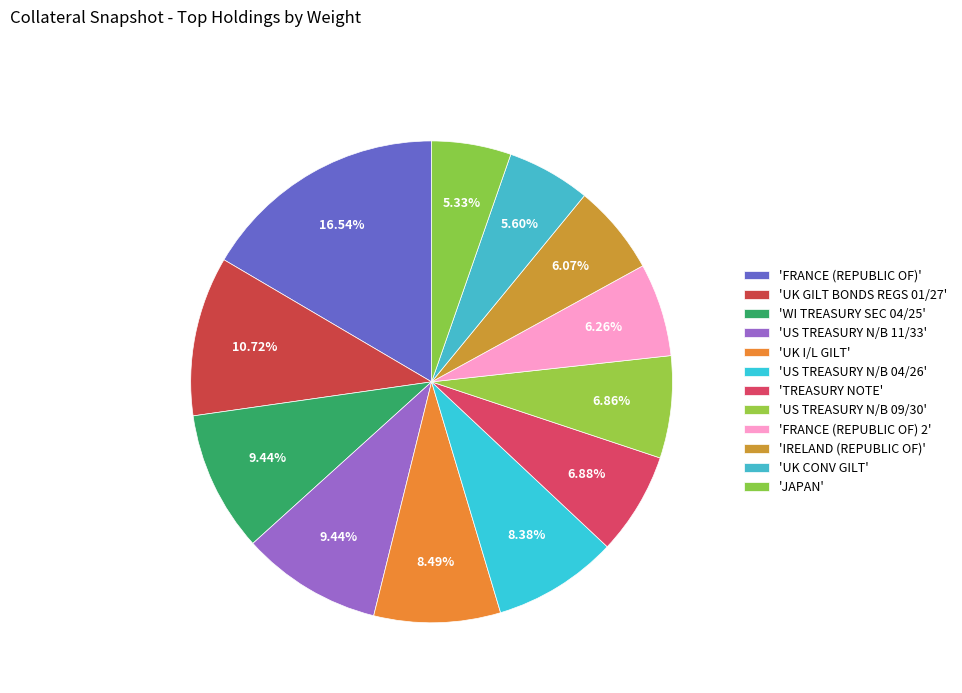

Rank the categories by value from lowest to highest.

JAPAN, UK CONV GILT, IRELAND (REPUBLIC OF), FRANCE (REPUBLIC OF) 2, US TREASURY N/B 09/30, TREASURY NOTE, US TREASURY N/B 04/26, UK I/L GILT, WI TREASURY SEC 04/25, US TREASURY N/B 11/33, UK GILT BONDS REGS 01/27, FRANCE (REPUBLIC OF)